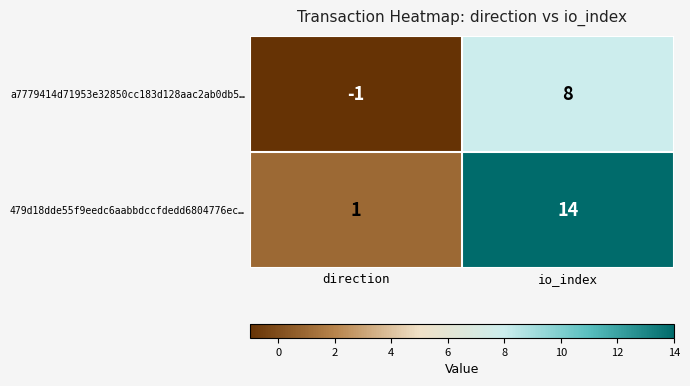

True or false: 479d18dde55f9eedc6aabbdccfdedd6804776ec… has a value of 8 at io_index.

False